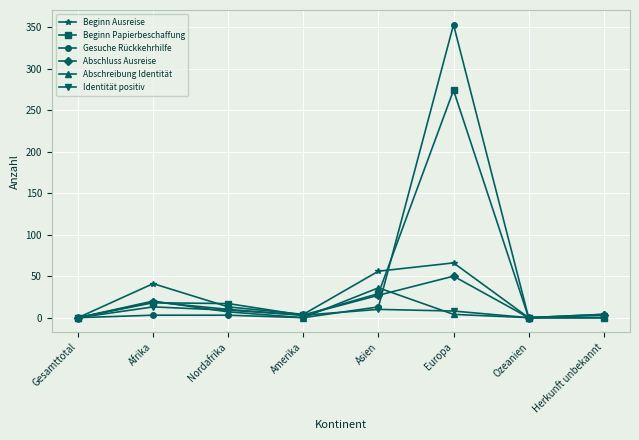

True or false: Beginn Papierbeschaffung and Gesuche Rückkehrhilfe intersect in this chart.

True